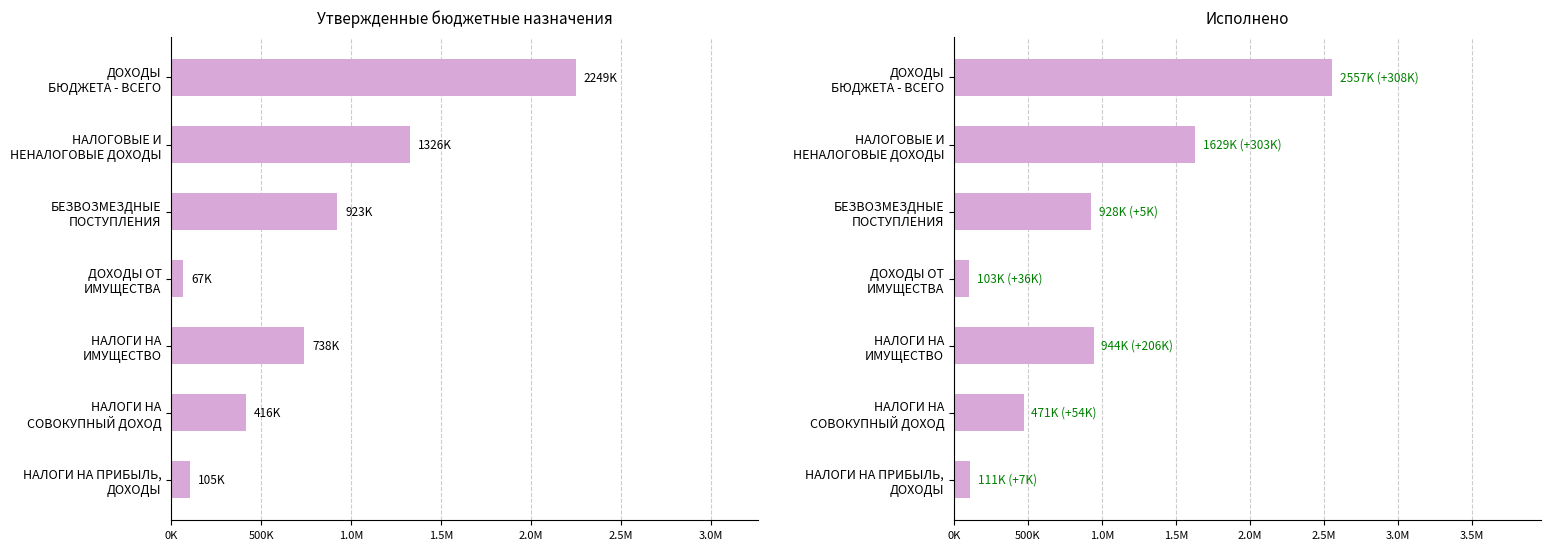

What is the greatest value displayed?

2556759.0